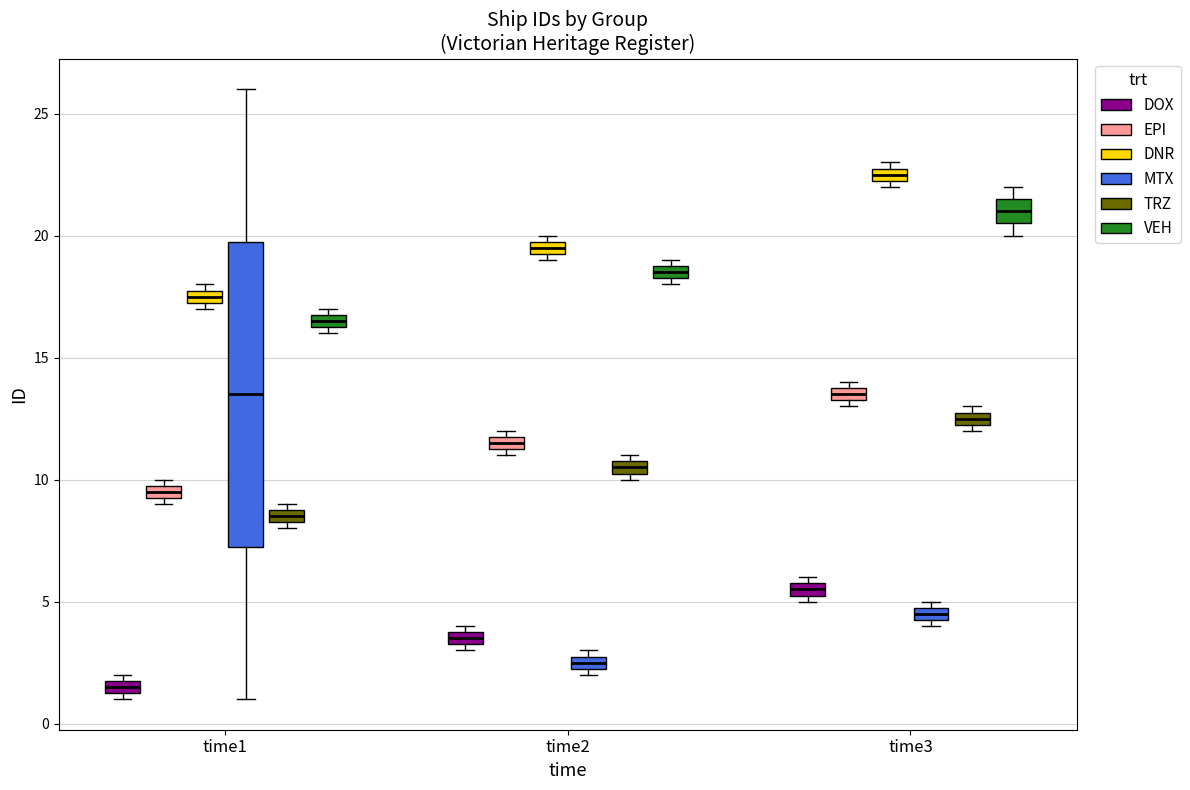

Which box is the tallest, from its lower edge to its upper edge?

time1 (MTX)